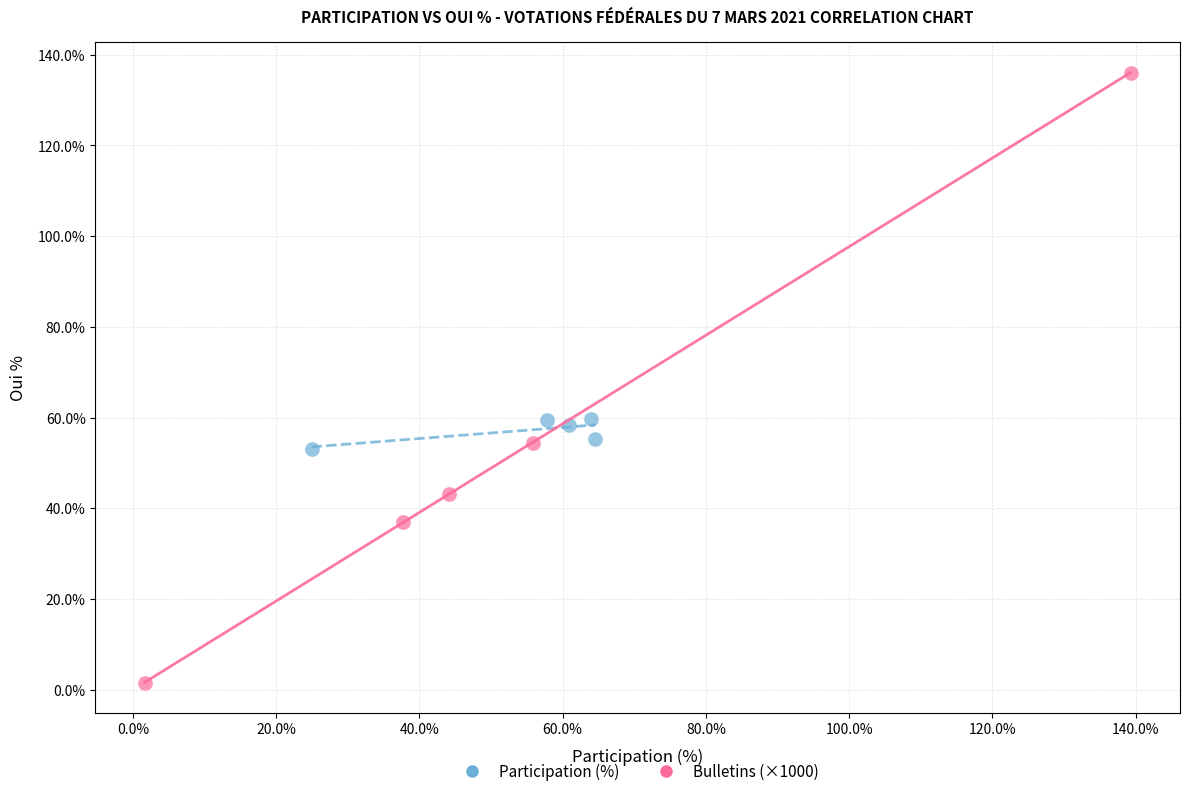

Which series contains the highest Y value?

Bulletins (×1000)